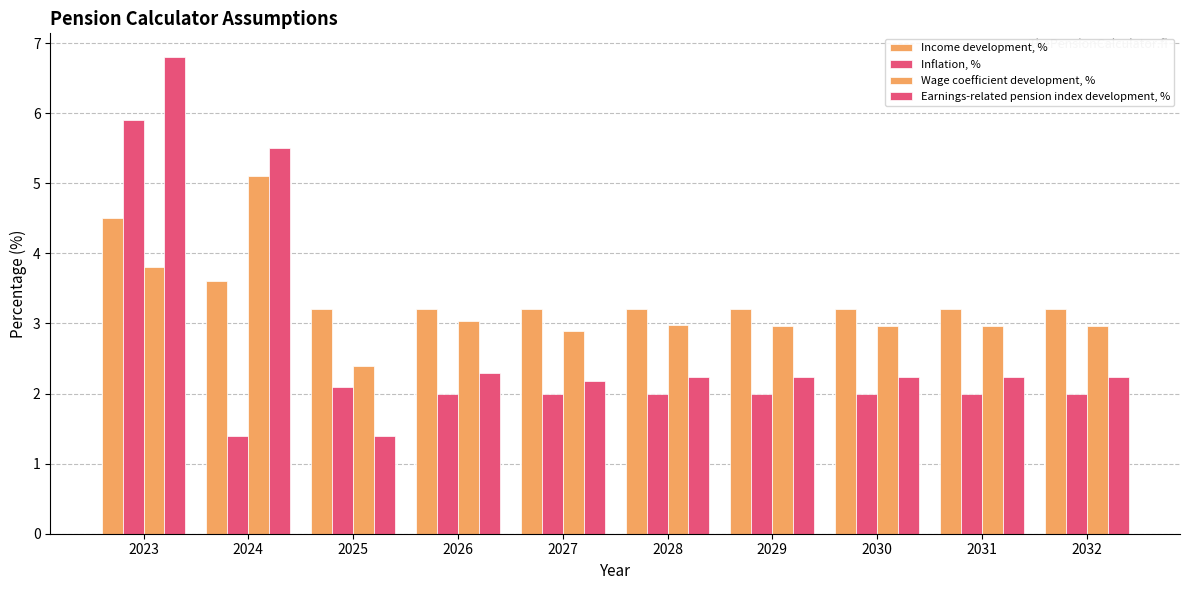

Is it true that Wage coefficient development, % equals 3.5 at 2024?

False